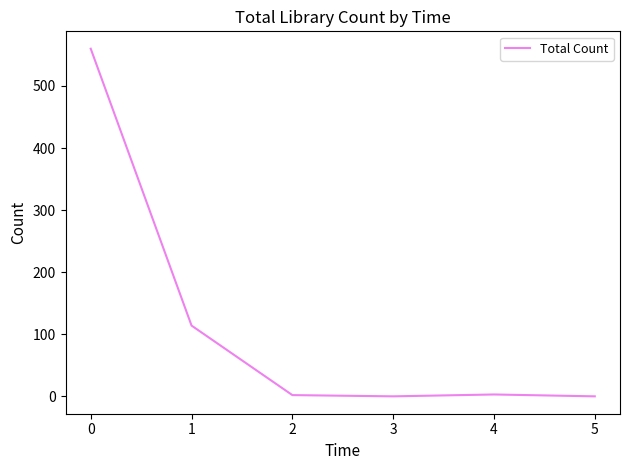

How many categories are shown in the chart?

6